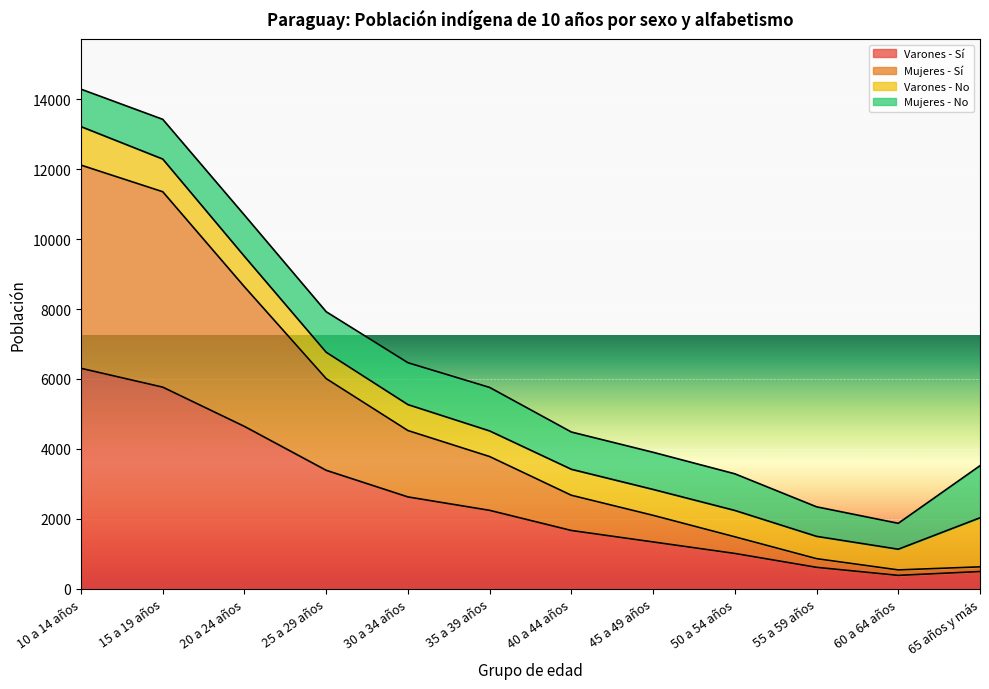

What is the minimum value for Varones - Sí?

383